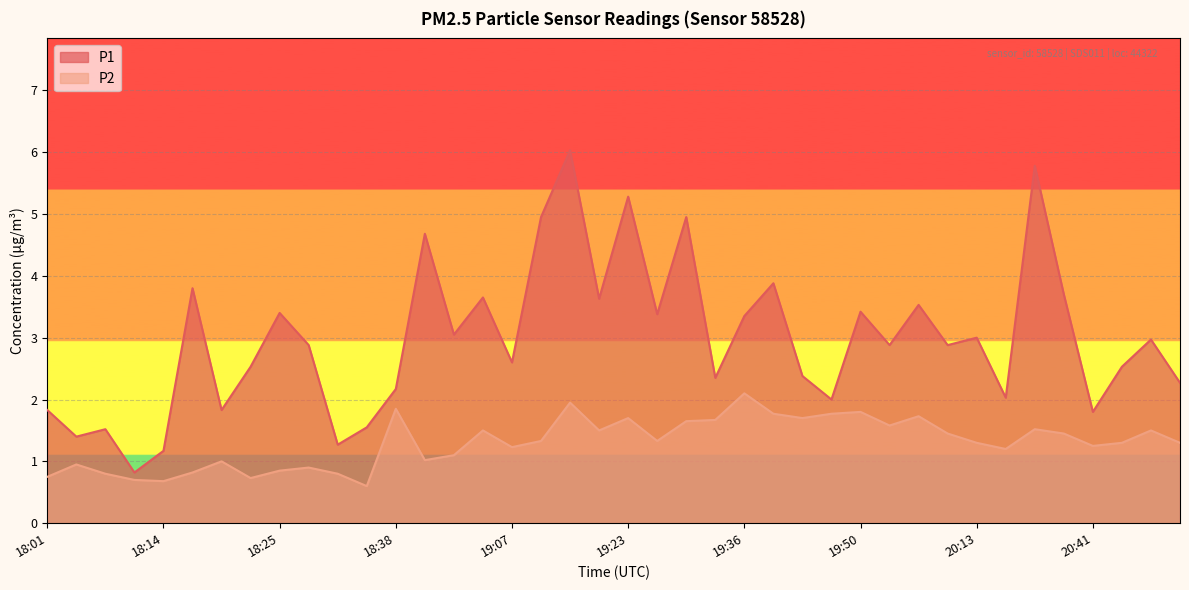

What is the label of the 39th point from the right?

18:07